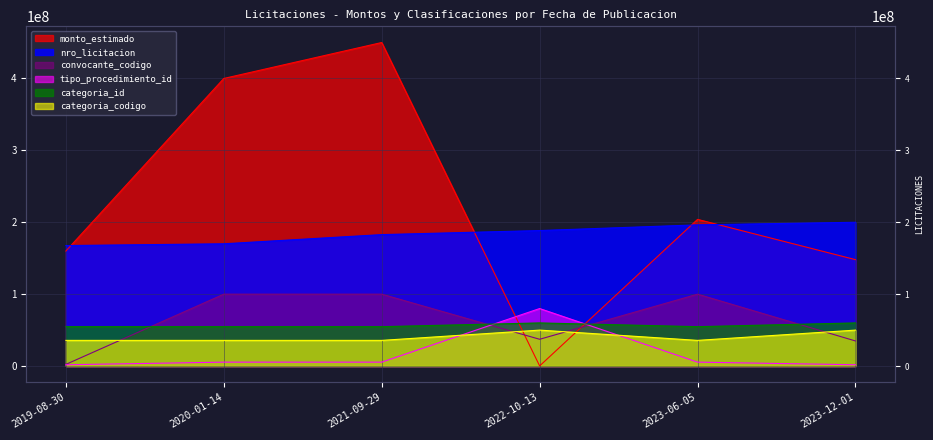

At which category does the chart reach its peak across all series?

2021-09-29